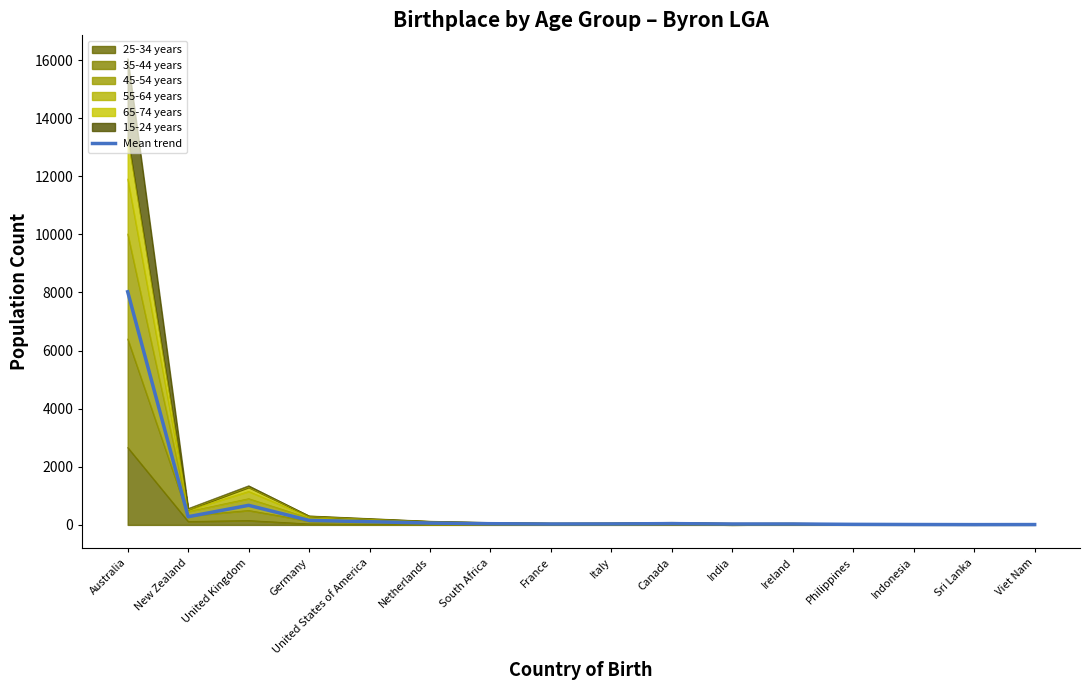

Reading left to right, list all the values displayed in this chart.

8023.5	282.0	674.0	155.5	110.0	63.5	41.5	31.0	33.5	44.5	30.0	31.0	19.0	13.5	10.0	12.0